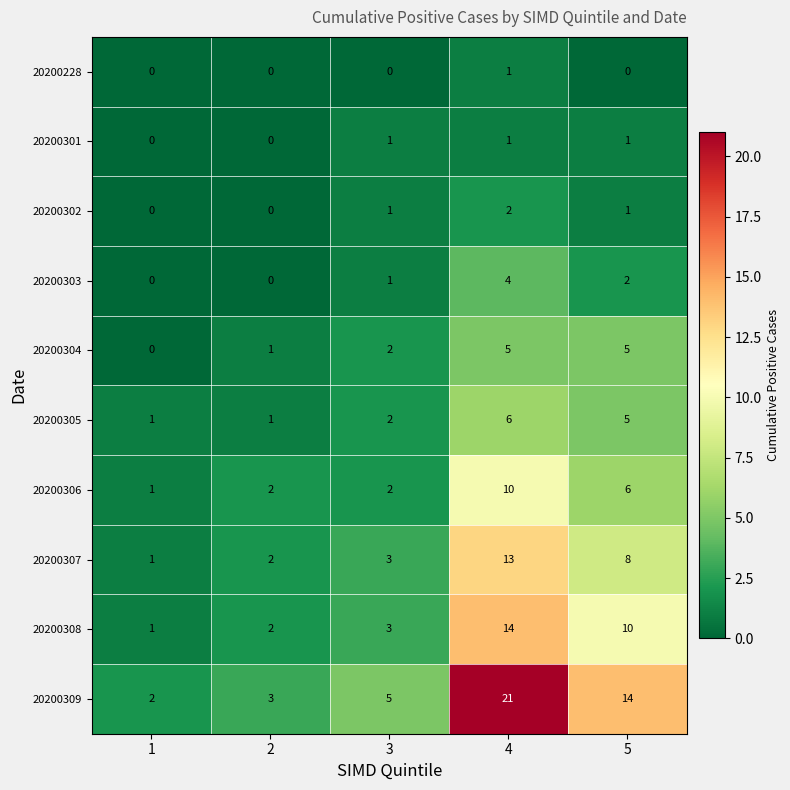

Which series changed the most between 2 and 5?

20200309